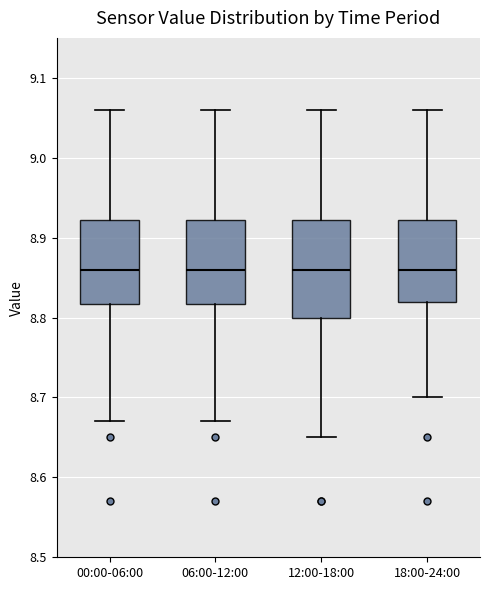

Reading left to right, transcribe this box plot: for each box, give where its median line is, the range the box spans, and where its two whiskers end, as read against the y-axis. The values are not printed on the chart, so give them approximately, as read against the axis.

00:00-06:00: median 8.86, box 8.82 to 8.92, whiskers 8.67 to 9.06
06:00-12:00: median 8.86, box 8.82 to 8.92, whiskers 8.67 to 9.06
12:00-18:00: median 8.86, box 8.80 to 8.92, whiskers 8.65 to 9.06
18:00-24:00: median 8.86, box 8.82 to 8.92, whiskers 8.70 to 9.06